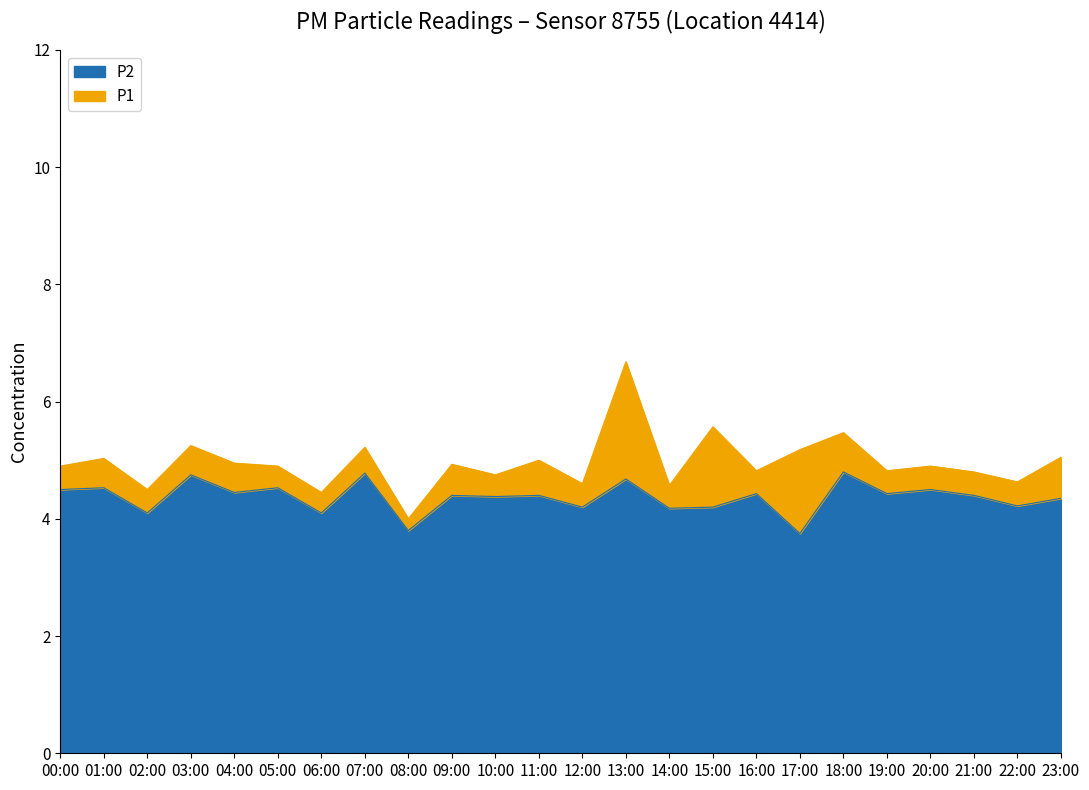

What is the sum of all P2 values?

104.9